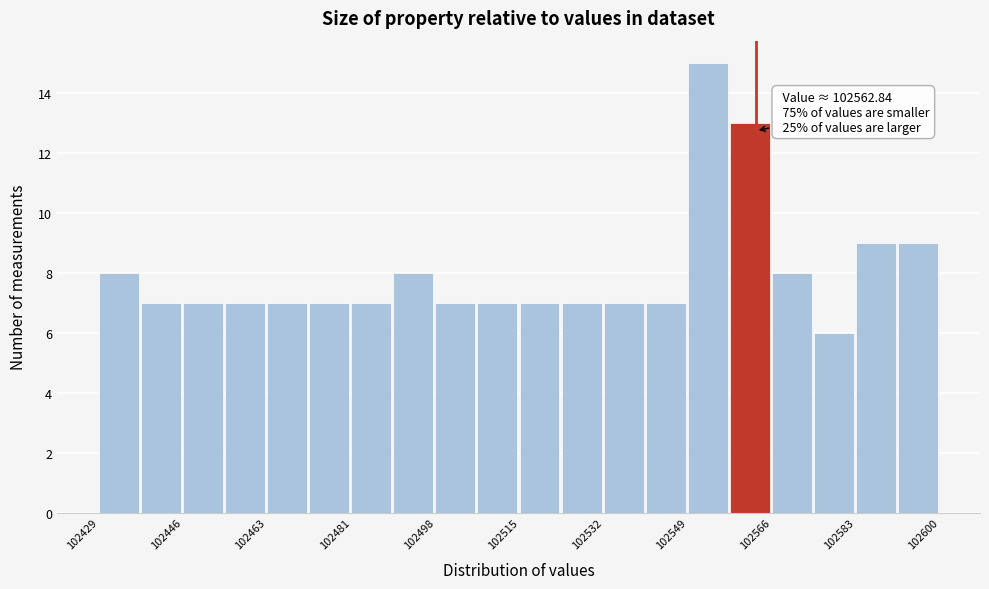

Over which range of the x-axis is the bar tallest?

102548 to 102558